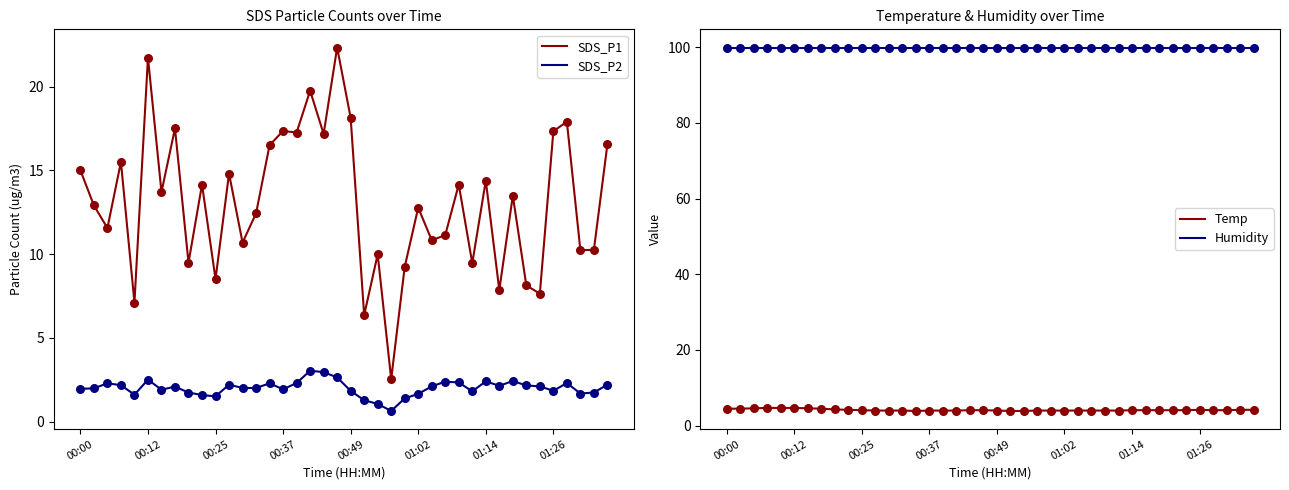

At how many categories does at least one series exceed 96?

40